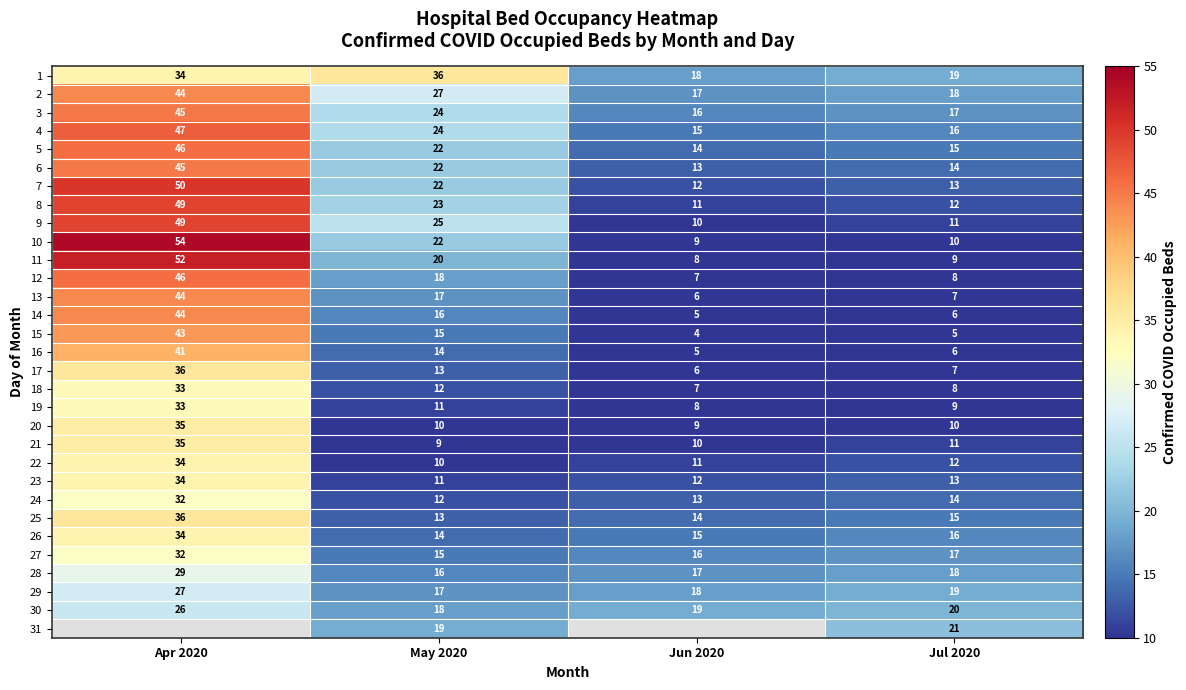

Is the value of 24 at Jul 2020 greater than the value of 6 at Jun 2020?

Yes